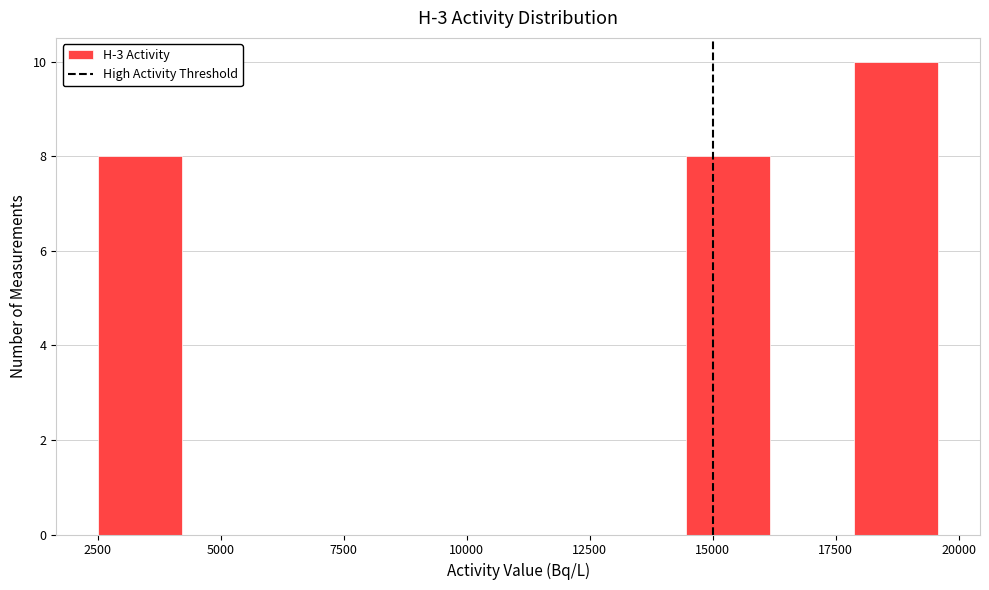

Around what value on the x-axis is the tallest bar? Give the approximate position of its centre, as read against the axis.

18500